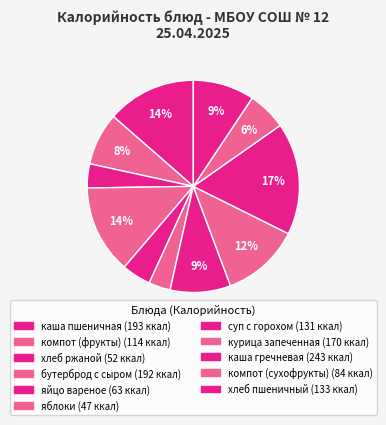

What is the smallest slice in the pie chart?

яблоки